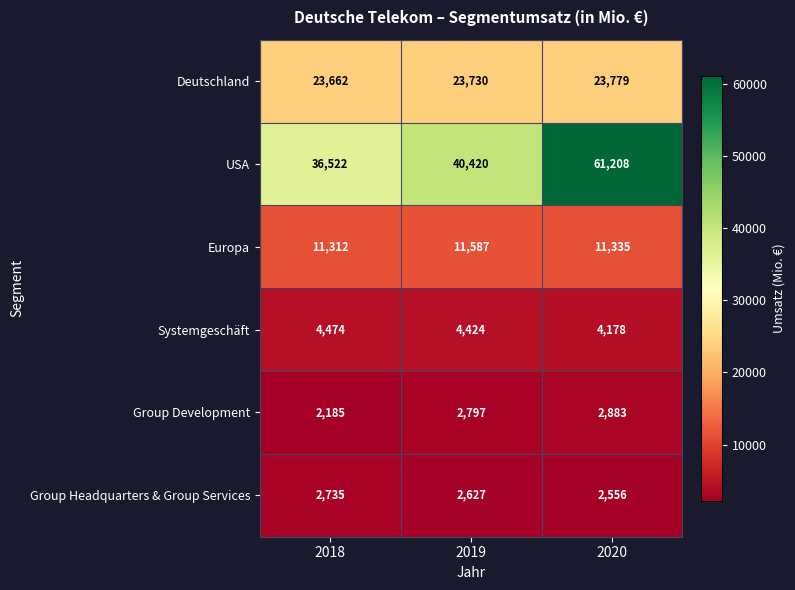

What is the difference between the maximum and minimum values in the Group Development series?

698